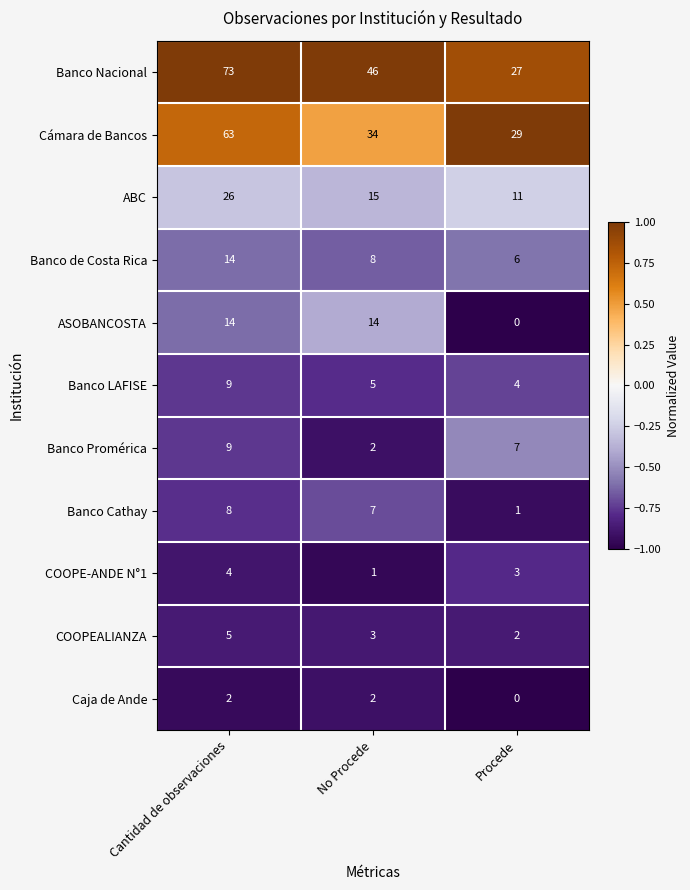

What is the difference between the Banco Nacional values at Procede and Cantidad de observaciones?

46